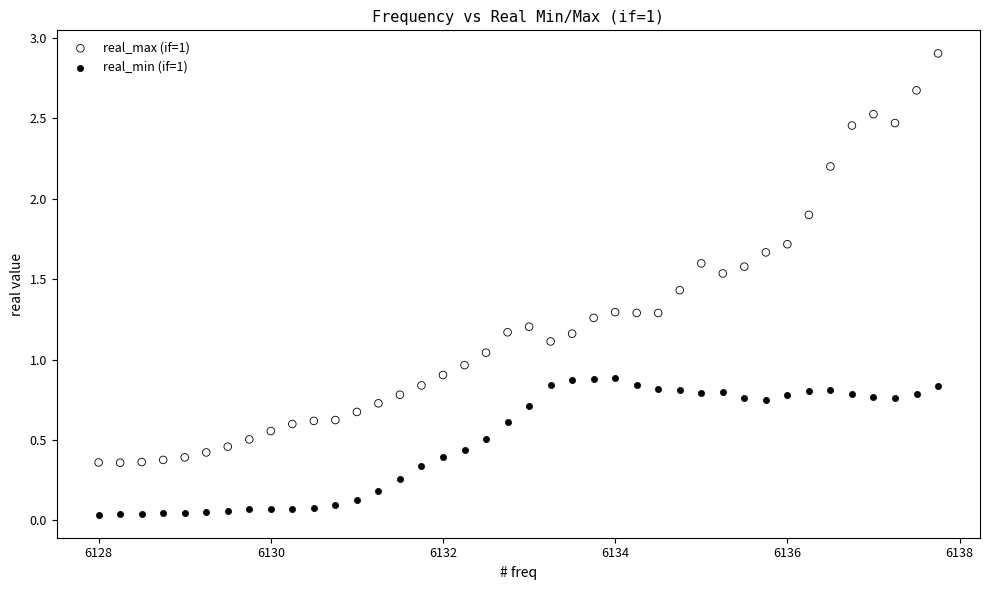

Which series contains the highest Y value?

real_max (if=1)